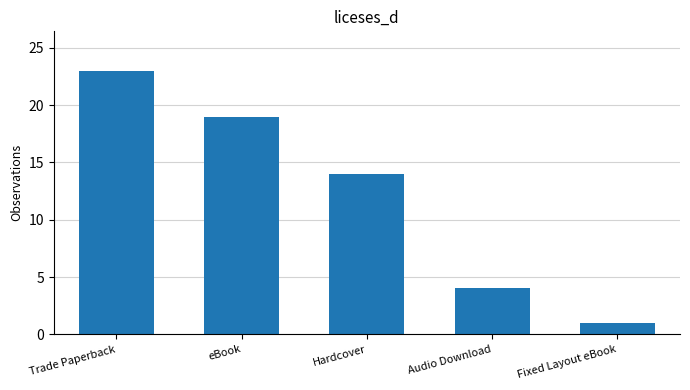

How many data points are less than 14?

2